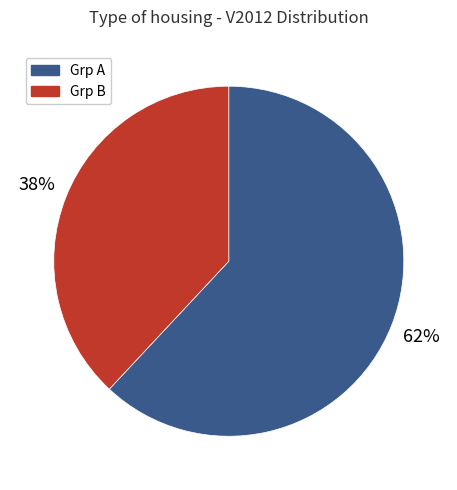

To the nearest percent, what is the average slice percentage?

50%